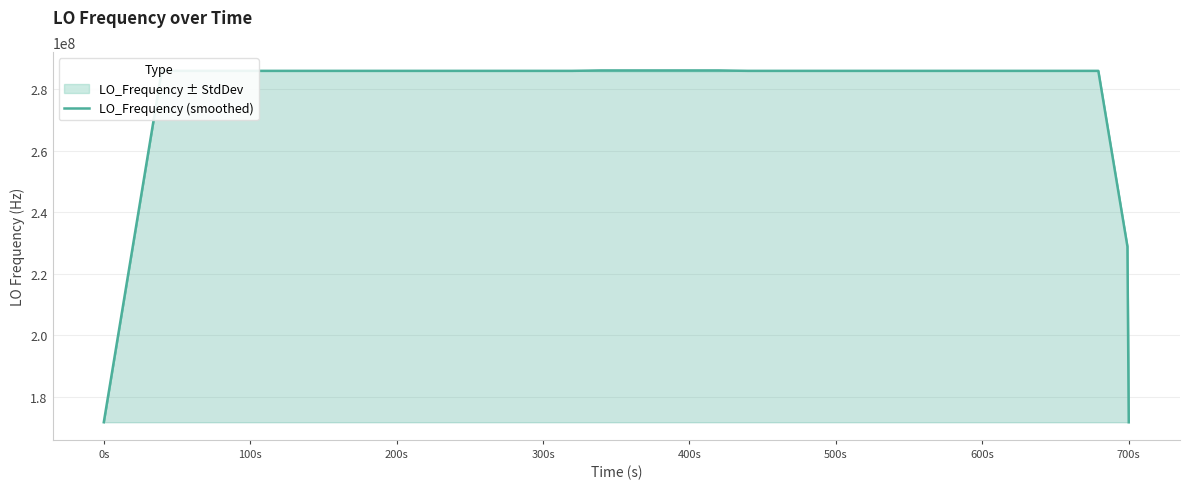

What is the highest value of the LO_Frequency (smoothed) series?

286174144.1